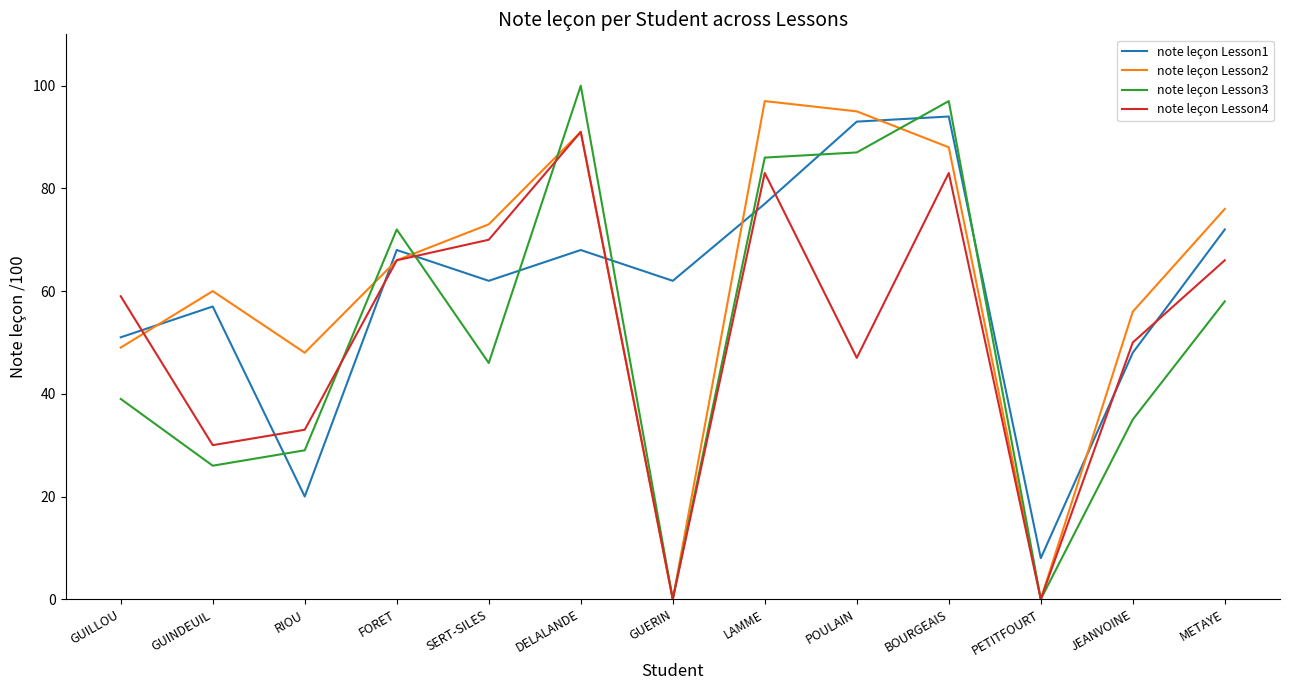

What position from the right is FORET?

10